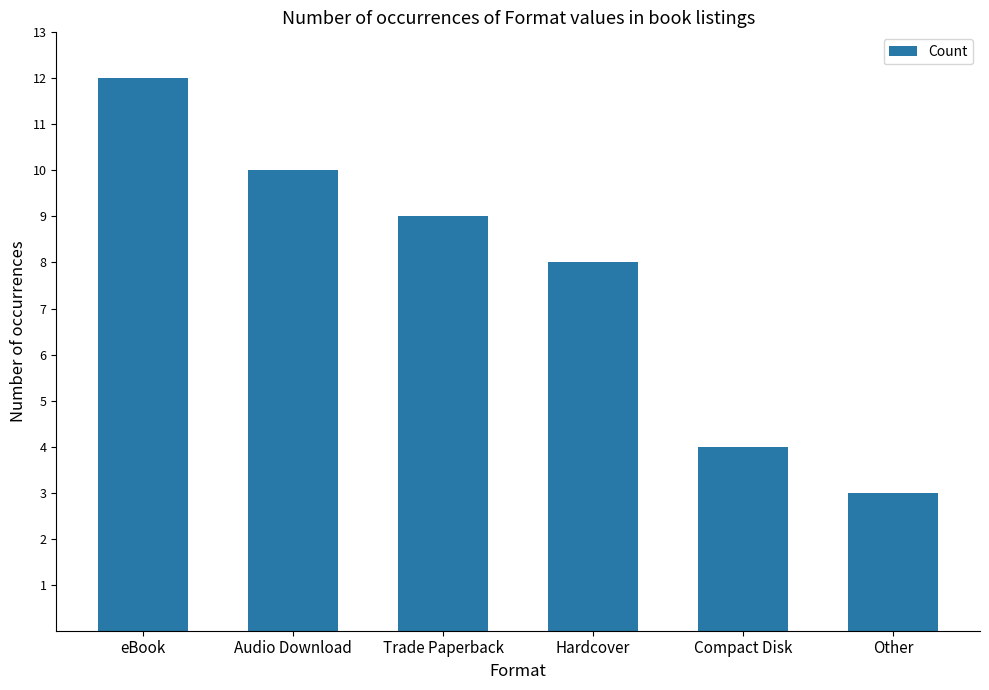

Reading right to left, what are all the values shown in this chart?

3	4	8	9	10	12